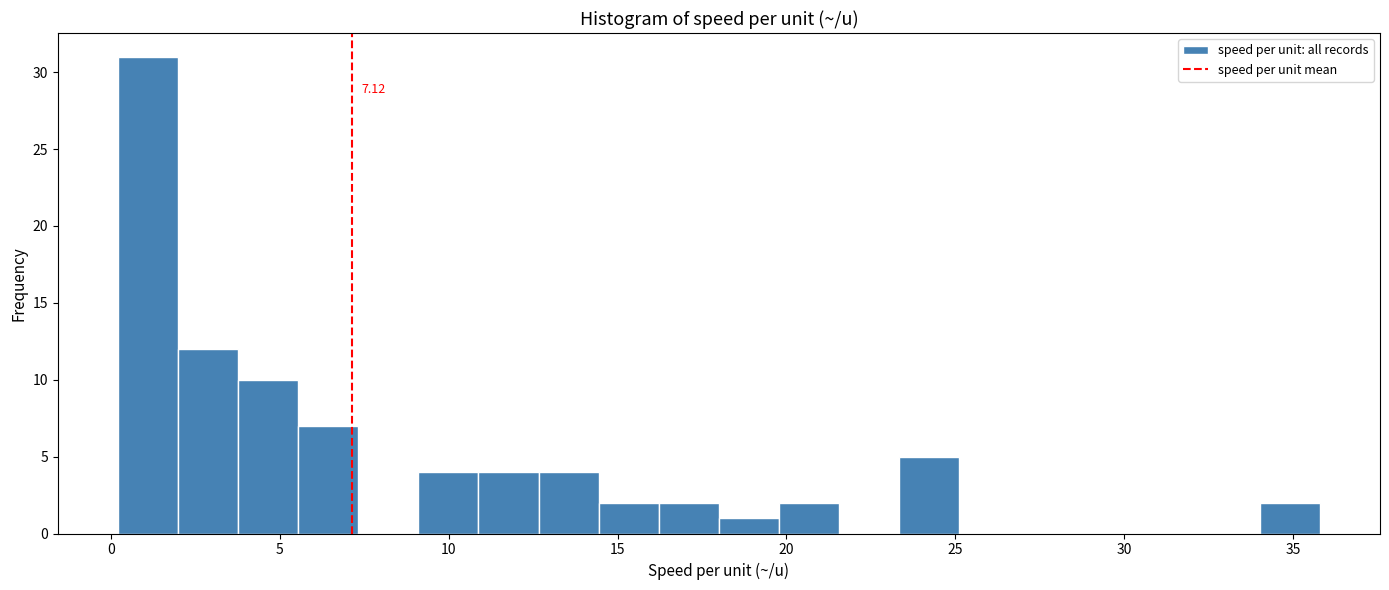

Read against the x-axis, roughly where is the centre of the tallest bar?

1.0